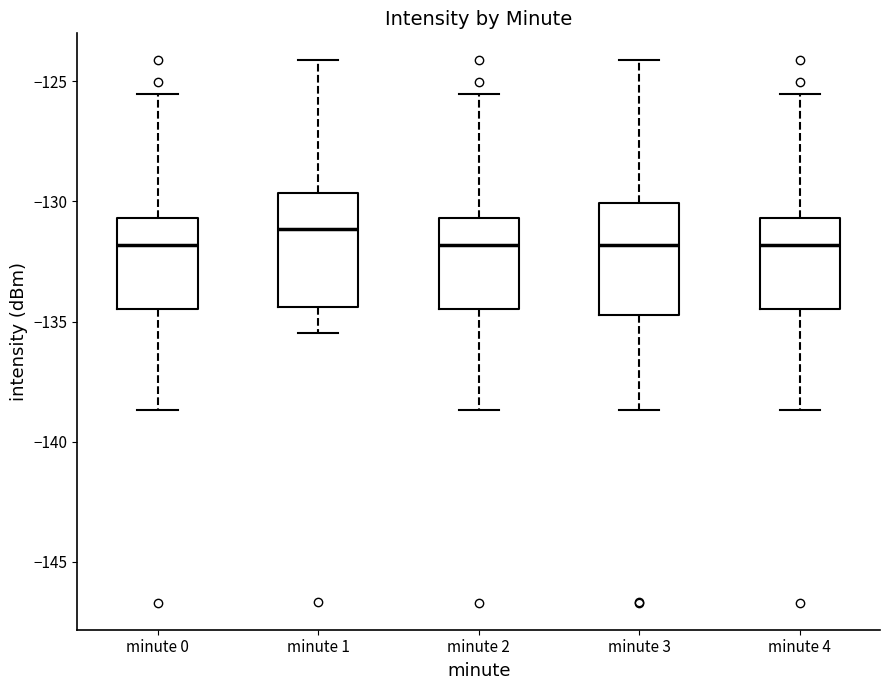

Where does the median line of the box for minute 0 sit on the y-axis? The values are not printed on the chart, so give them approximately, as read against the axis.

-132.0